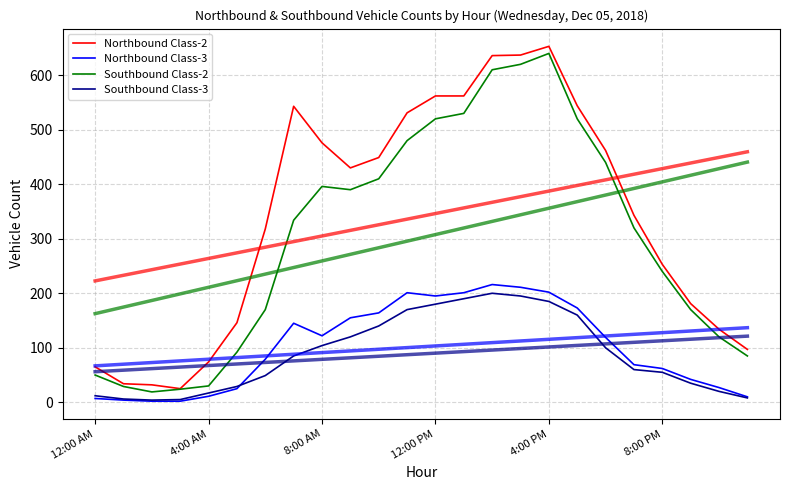

How many lines are shown in the chart?

4